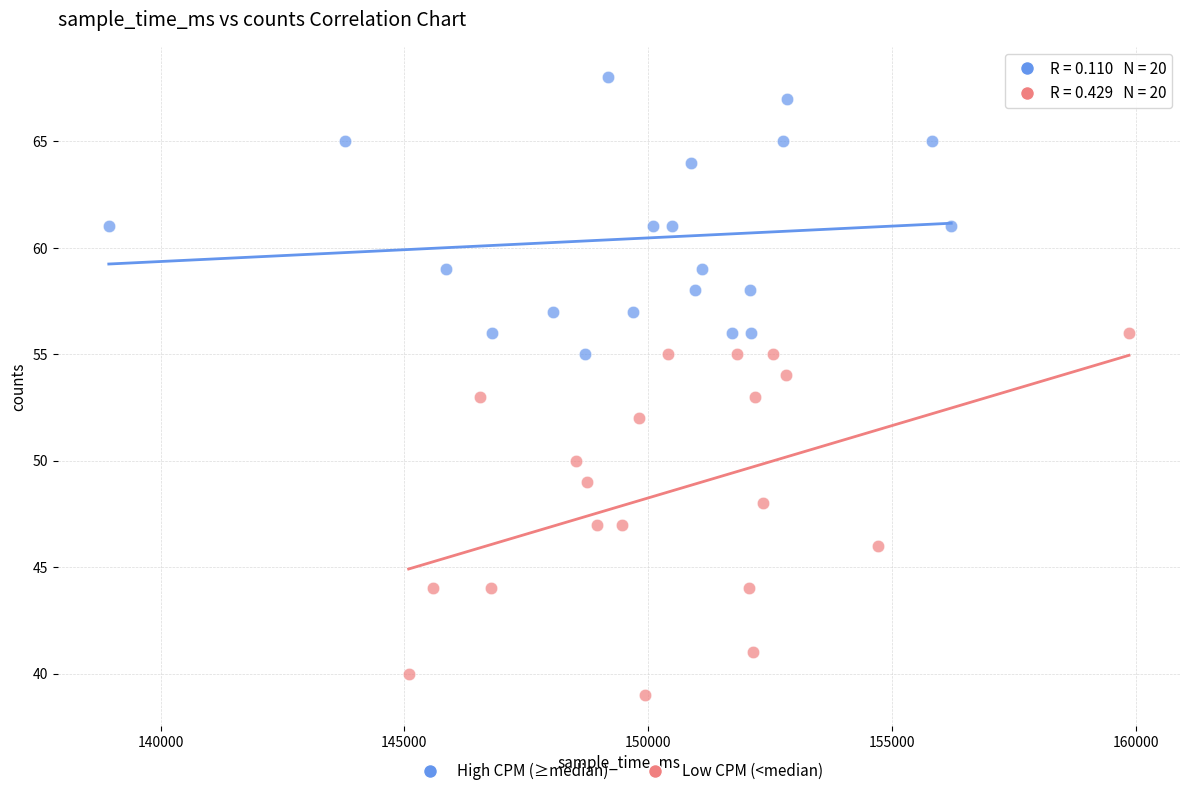

Which series contains the lowest Y value?

Low CPM (<median)